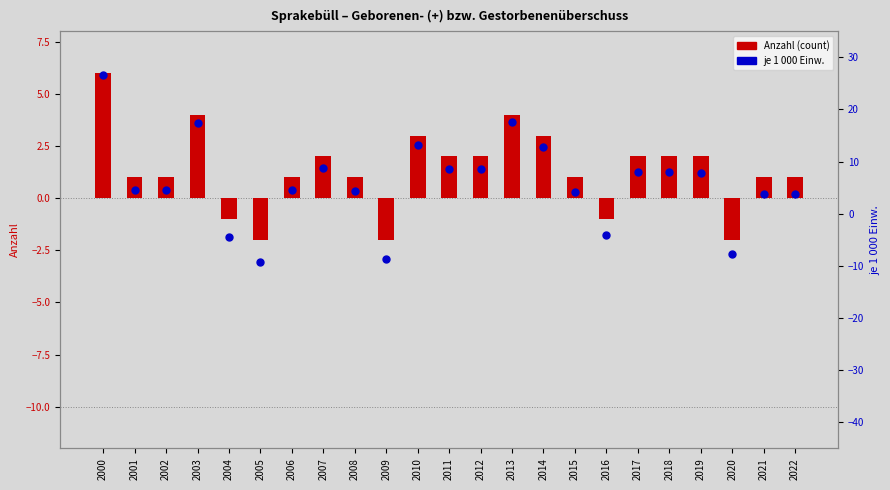

Reading left to right, transcribe all the data shown in this chart.

Anzahl (count): 2000=6.0	2001=1.0	2002=1.0	2003=4.0	2004=-1.0	2005=-2.0	2006=1.0	2007=2.0	2008=1.0	2009=-2.0	2010=3.0	2011=2.0	2012=2.0	2013=4.0	2014=3.0	2015=1.0	2016=-1.0	2017=2.0	2018=2.0	2019=2.0	2020=-2.0	2021=1.0	2022=1.0
je 1 000 Einw.: 2000=26.7	2001=4.5	2002=4.5	2003=17.5	2004=-4.4	2005=-9.3	2006=4.5	2007=8.7	2008=4.3	2009=-8.6	2010=13.1	2011=8.6	2012=8.5	2013=17.6	2014=12.8	2015=4.2	2016=-4.0	2017=8.0	2018=8.1	2019=7.8	2020=-7.8	2021=3.8	2022=3.8